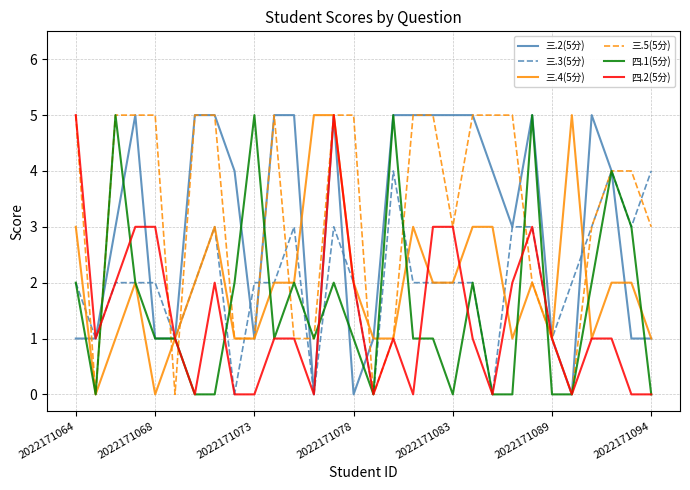

What is the greatest value displayed?

5